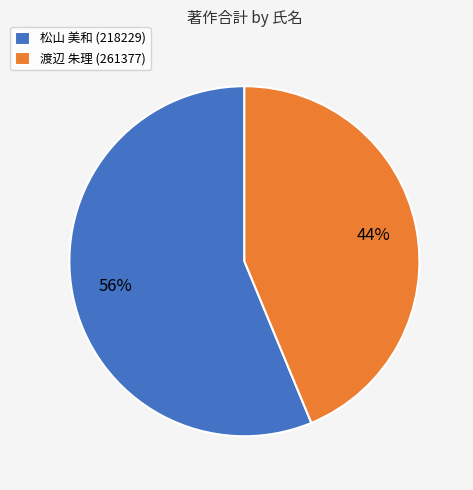

How many slices are in this pie chart?

2